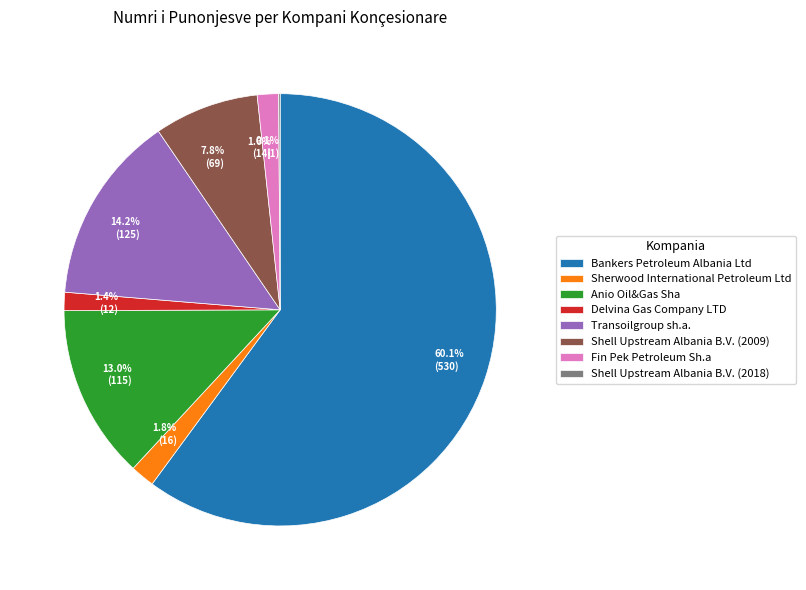

Which has a higher value, Fin Pek Petroleum Sh.a or Transoilgroup sh.a.?

Transoilgroup sh.a.